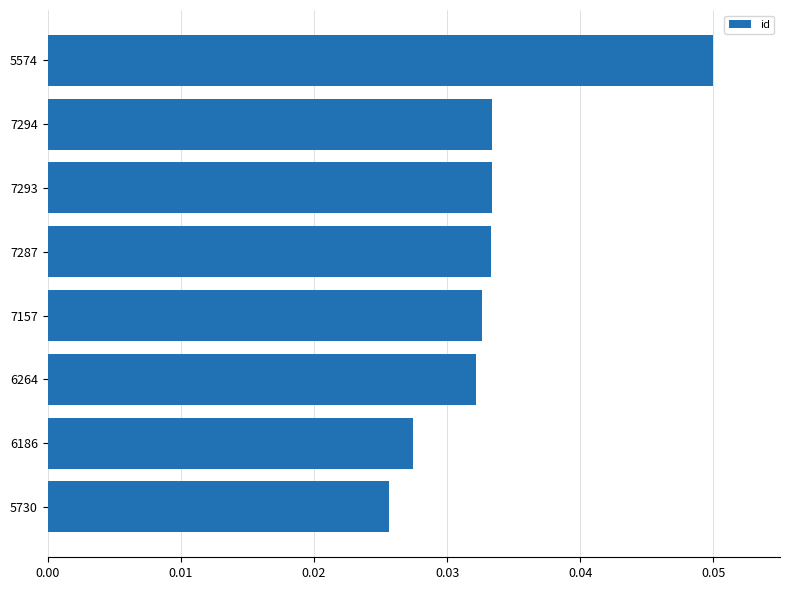

Are the bars grouped side by side (vs. stacked)?

No